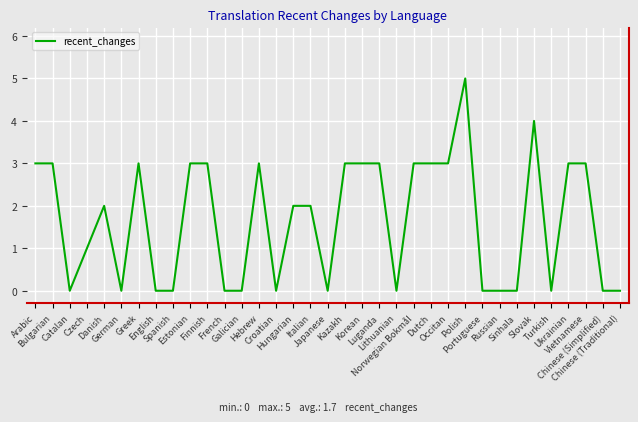

At which label does the data first exceed 2?

Arabic